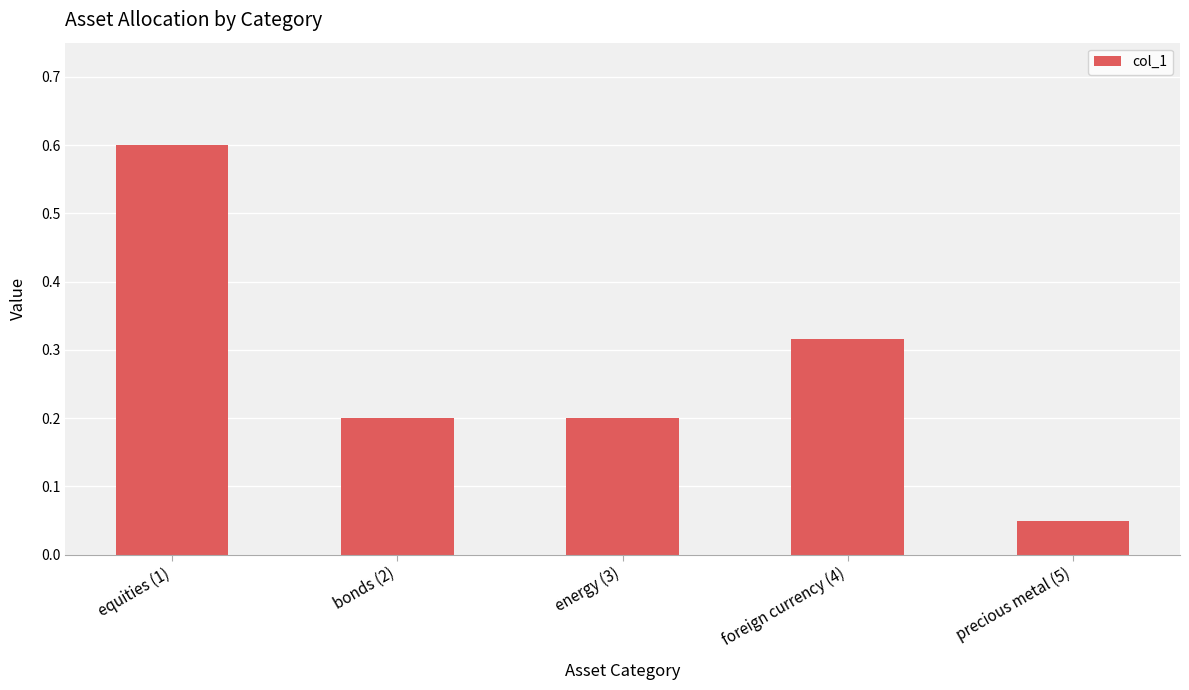

Are the bars horizontal?

No